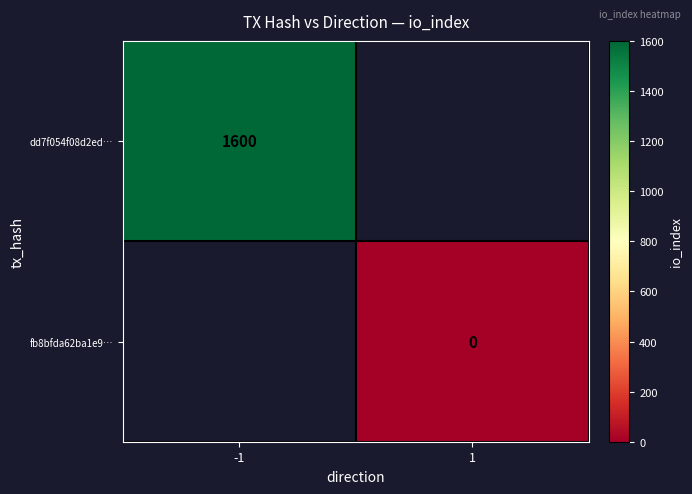

The dd7f054f08d2ed… series shows 531 at -1. True or false?

False